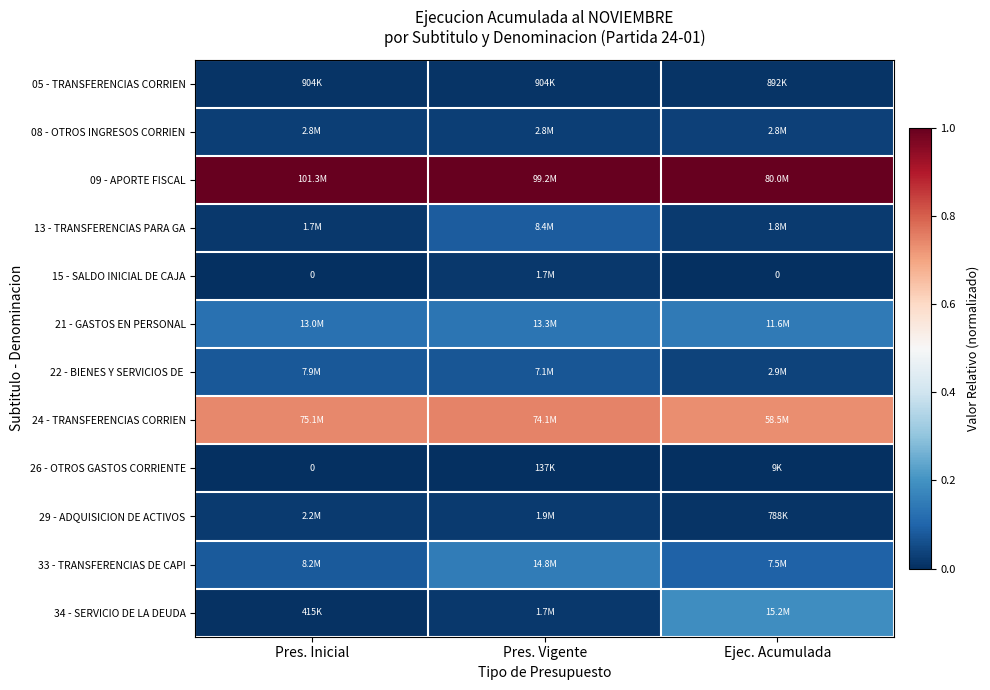

Count the number of data series in this chart.

12